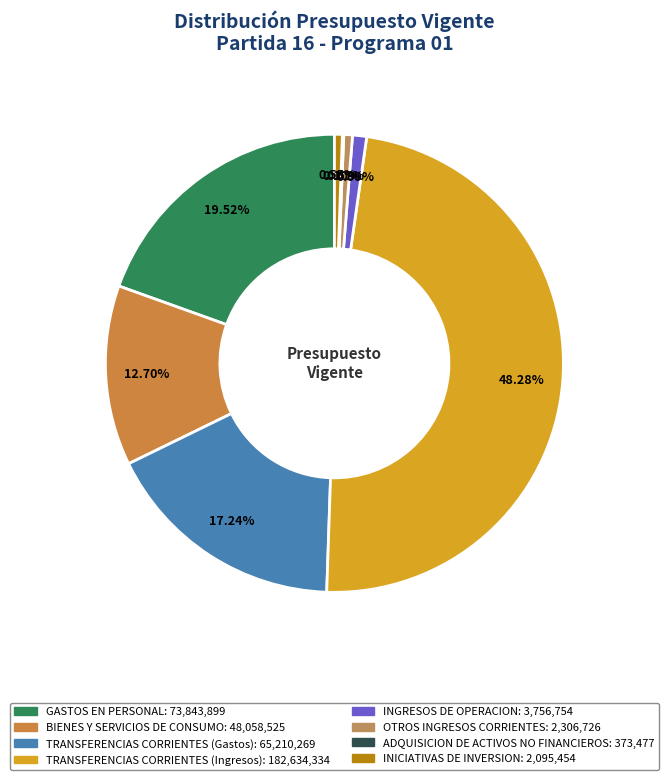

Combined, do TRANSFERENCIAS CORRIENTES (Ingresos) and ADQUISICION DE ACTIVOS NO FINANCIEROS account for over 50%?

No